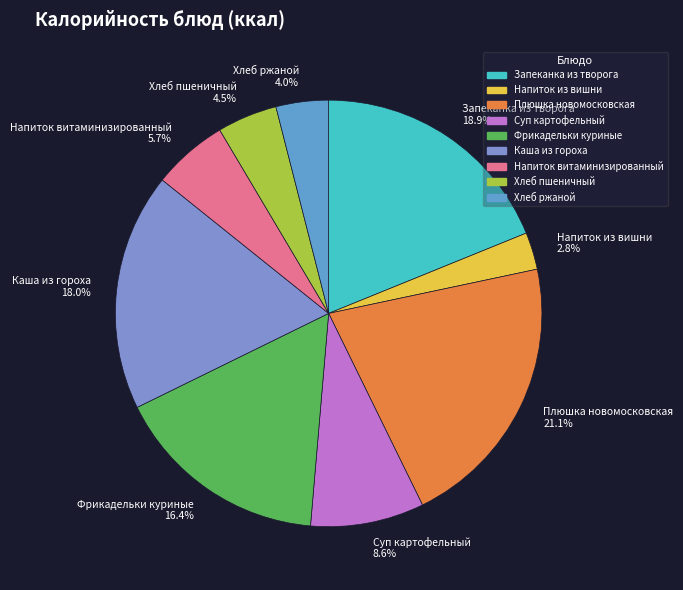

Rank the categories by value from lowest to highest.

Напиток из вишни, Хлеб ржаной, Хлеб пшеничный, Напиток витаминизированный, Суп картофельный, Фрикадельки куриные, Каша из гороха, Запеканка из творога, Плюшка новомосковская